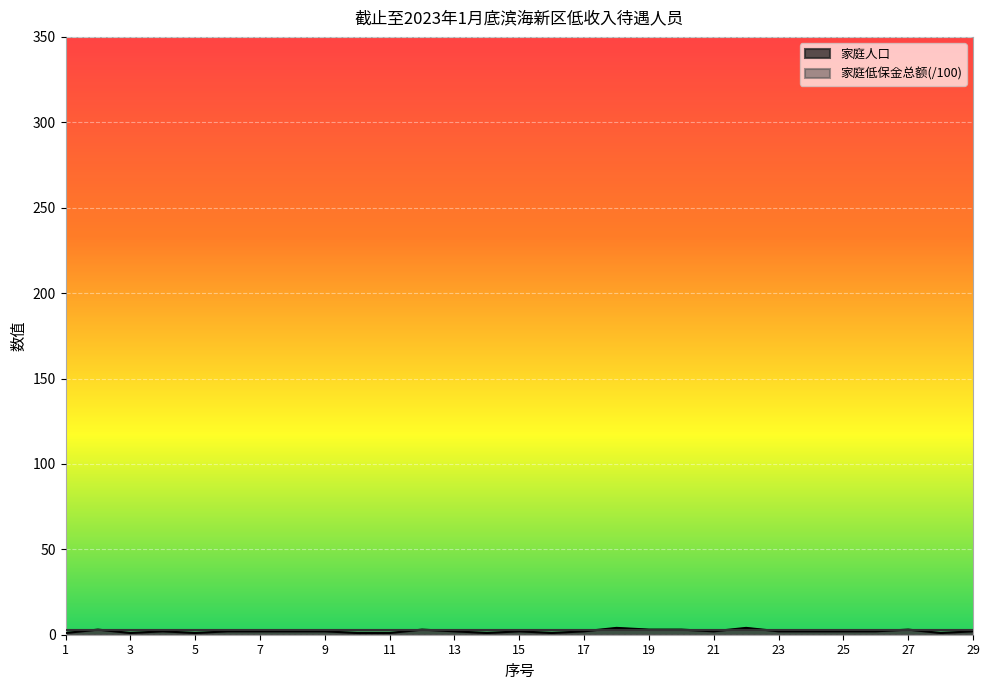

The chart shows a value of 3 at 2. True or false?

True